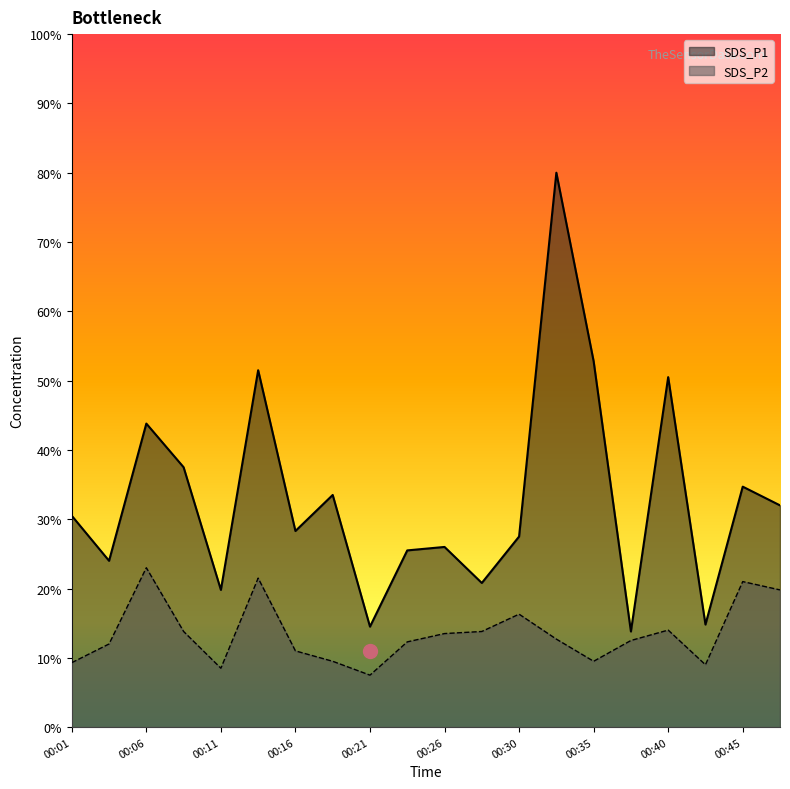

Does the chart display data point markers on the line(s)?

No